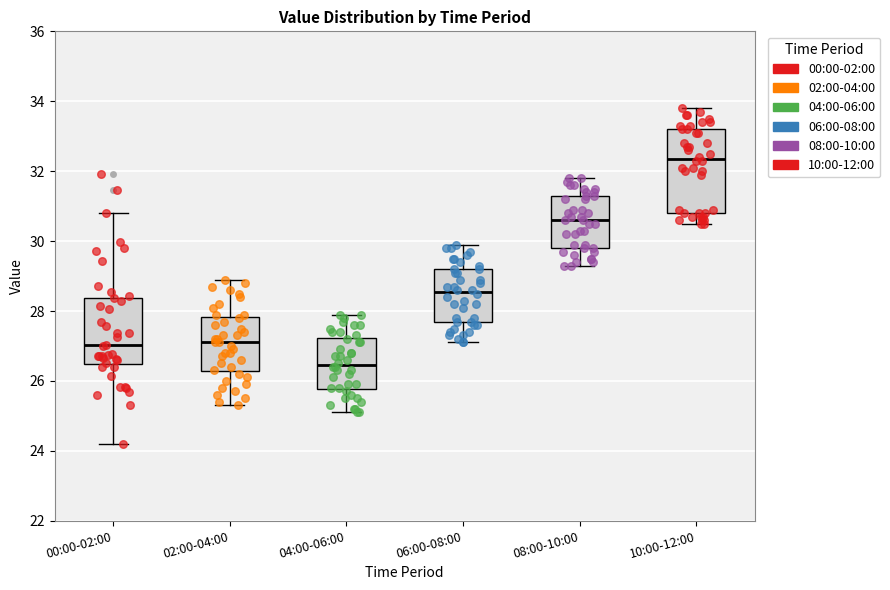

Which box's median line is the lowest?

04:00-06:00